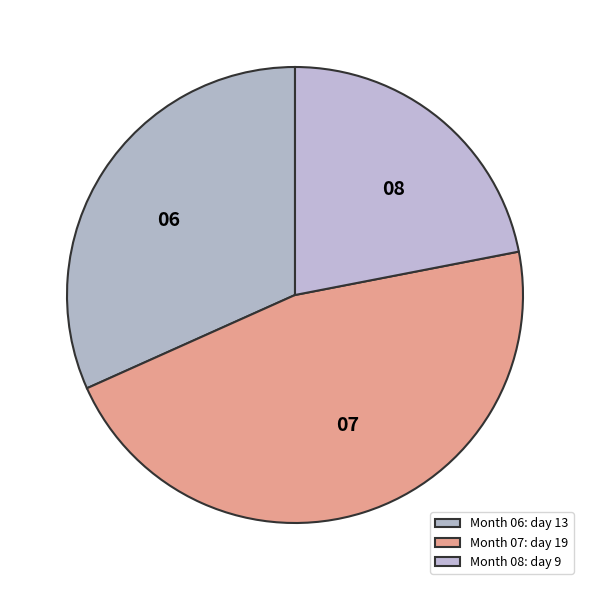

What is the smallest slice in the pie chart?

08